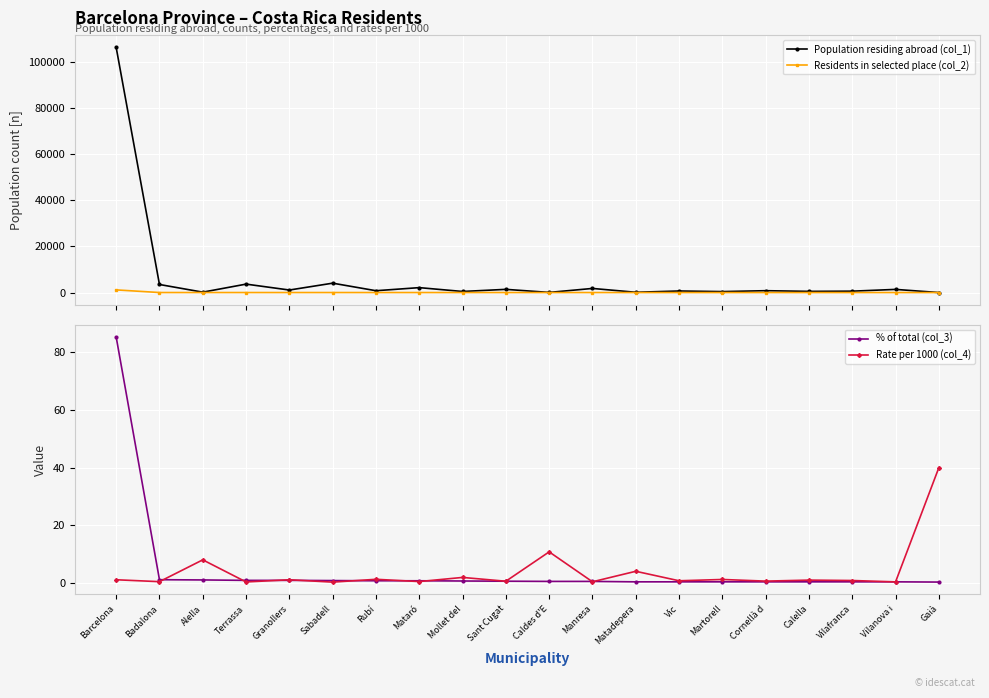

True or false: % of total (col_3) and Population residing abroad (col_1) intersect in this chart.

False